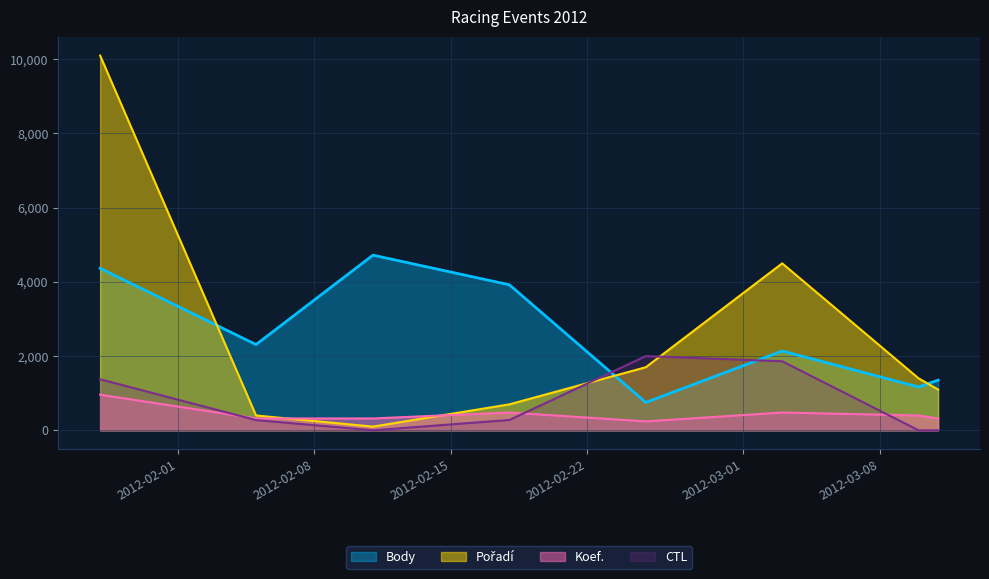

Reading right to left, extract all data points from this chart.

Body: 2012-03-11=1353.0	2012-03-10=1168.0	2012-03-03=2138.0	2012-02-25=752.0	2012-02-18=3923.0	2012-02-11=4721.0	2012-02-05=2312.0	2012-01-28=4366.0
CTL: 2012-03-11=0.7	2012-03-10=0.0	2012-03-03=1860.4	2012-02-25=2000.0	2012-02-18=277.9	2012-02-11=1.4	2012-02-05=275.8	2012-01-28=1375.5
Pořadí: 2012-03-11=1100.0	2012-03-10=1400.0	2012-03-03=4500.0	2012-02-25=1700.0	2012-02-18=700.0	2012-02-11=100.0	2012-02-05=400.0	2012-01-28=10100.0
Koef.: 2012-03-11=320.0	2012-03-10=400.0	2012-03-03=480.0	2012-02-25=240.0	2012-02-18=480.0	2012-02-11=320.0	2012-02-05=320.0	2012-01-28=960.0